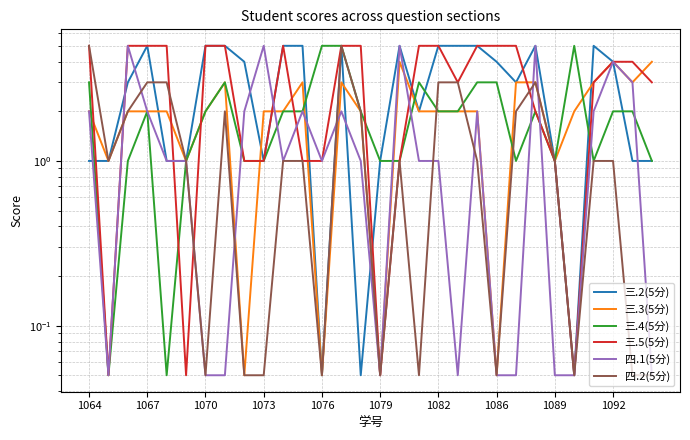

What value does the 三.4(5分) series have at 19?

2.0